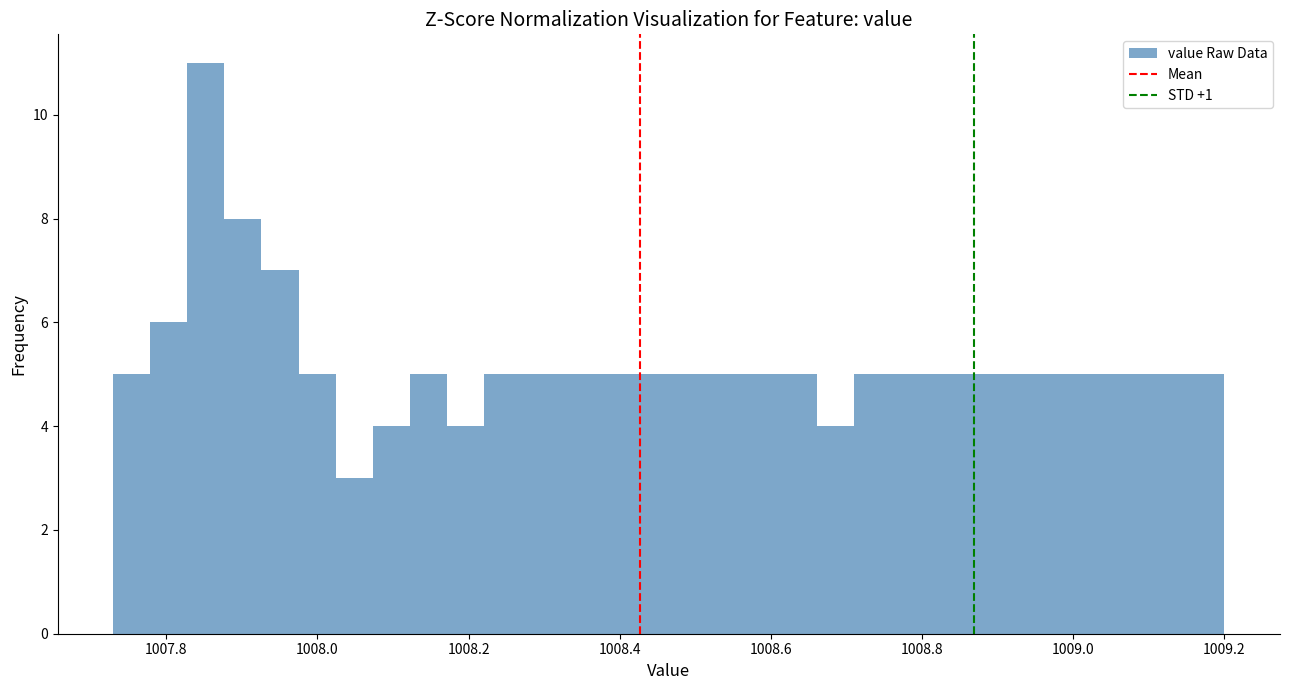

Around what value on the x-axis is the tallest bar? Give the approximate position of its centre, as read against the axis.

1007.86